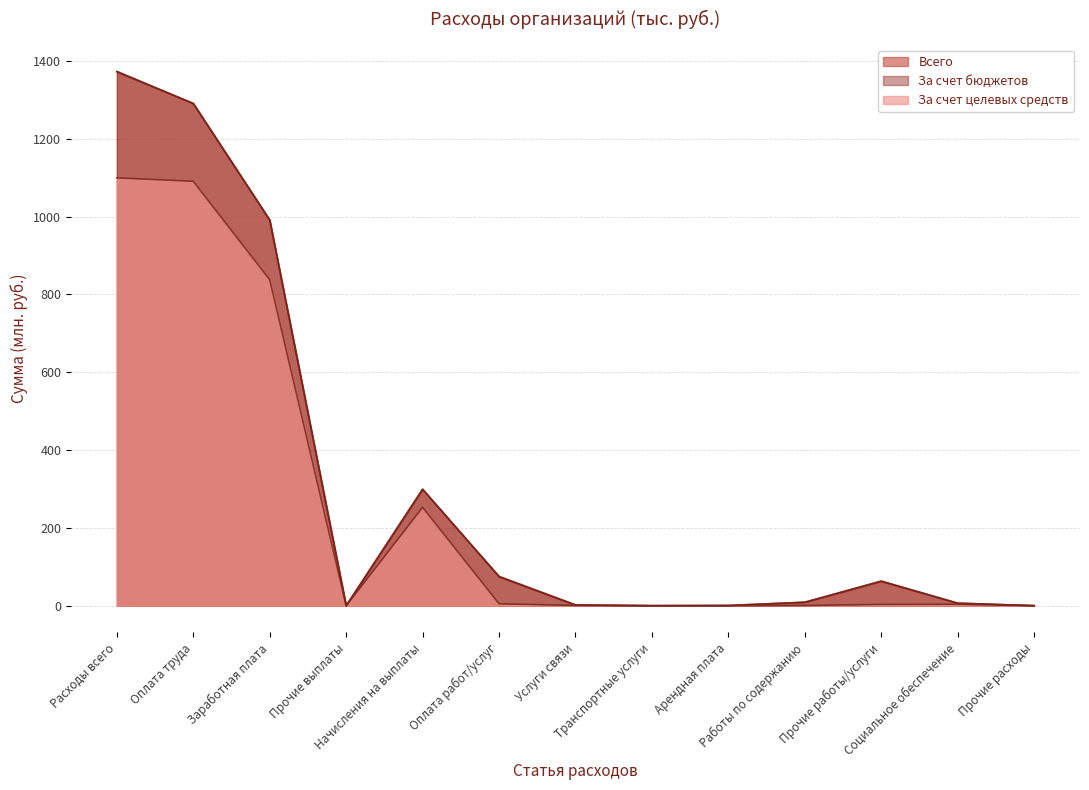

At which label is За счет бюджетов closest to 685?

Заработная плата